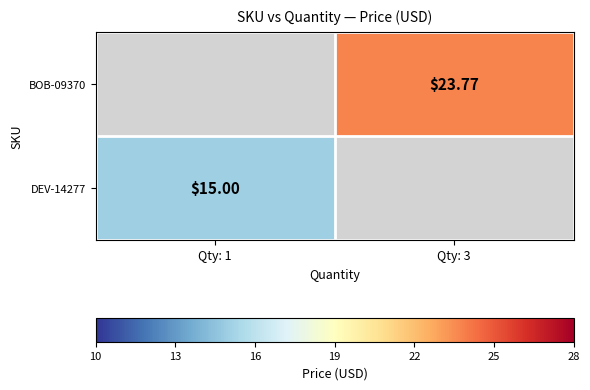

How many values in the BOB-09370 series exceed 23?

1